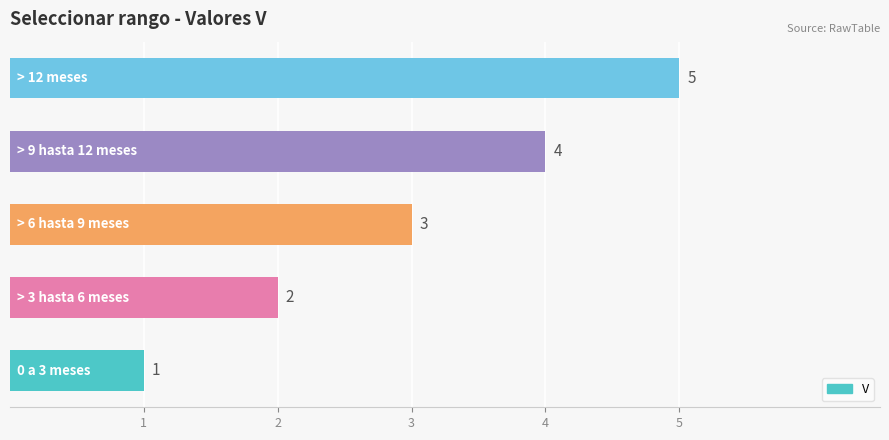

How many values are between 2 and 4?

3